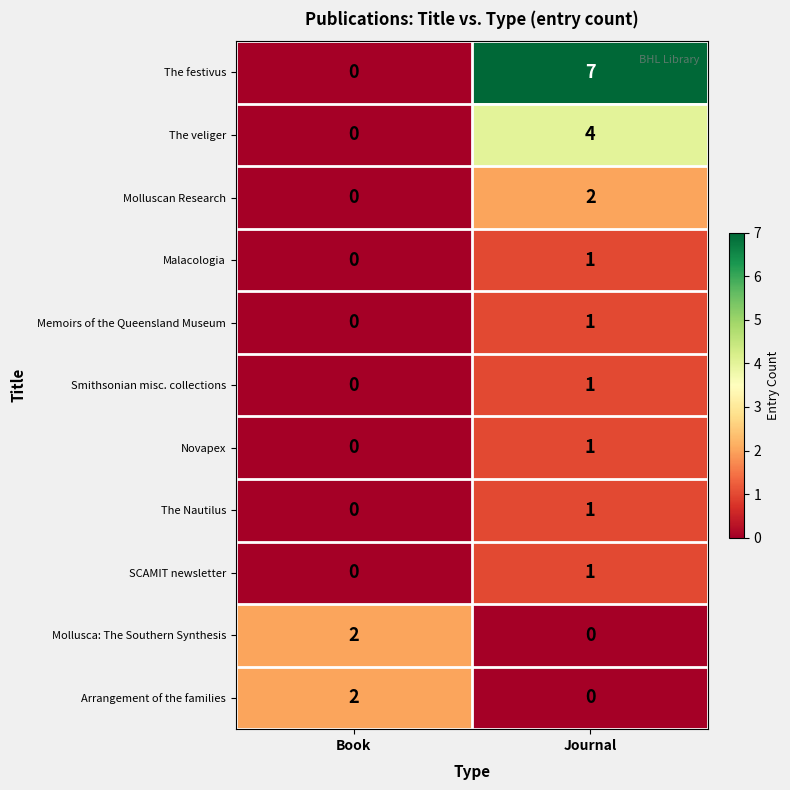

At which category does the chart reach its peak across all series?

Journal